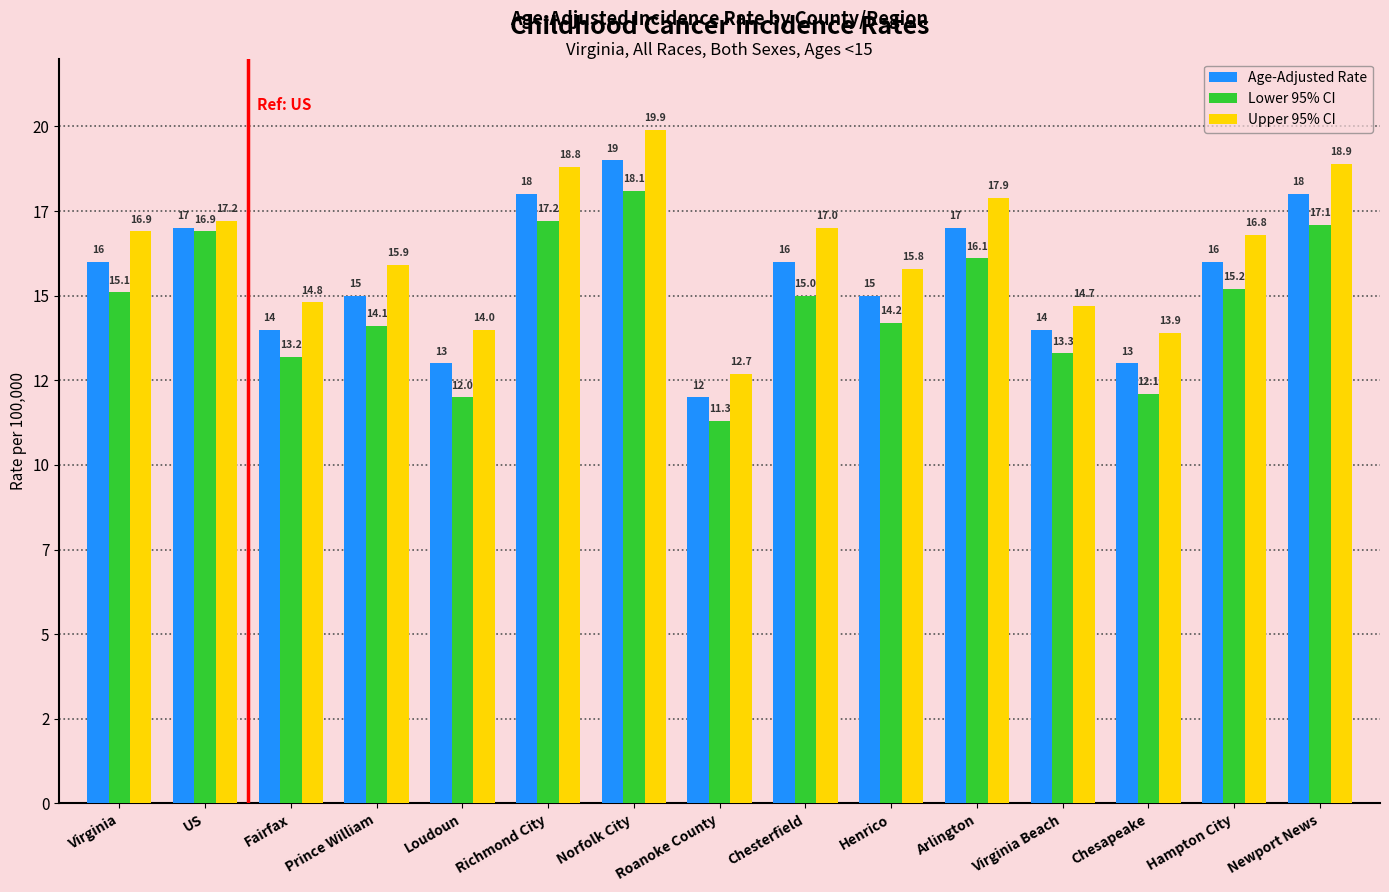

What is the label of the 8th bar from the left?

Roanoke County